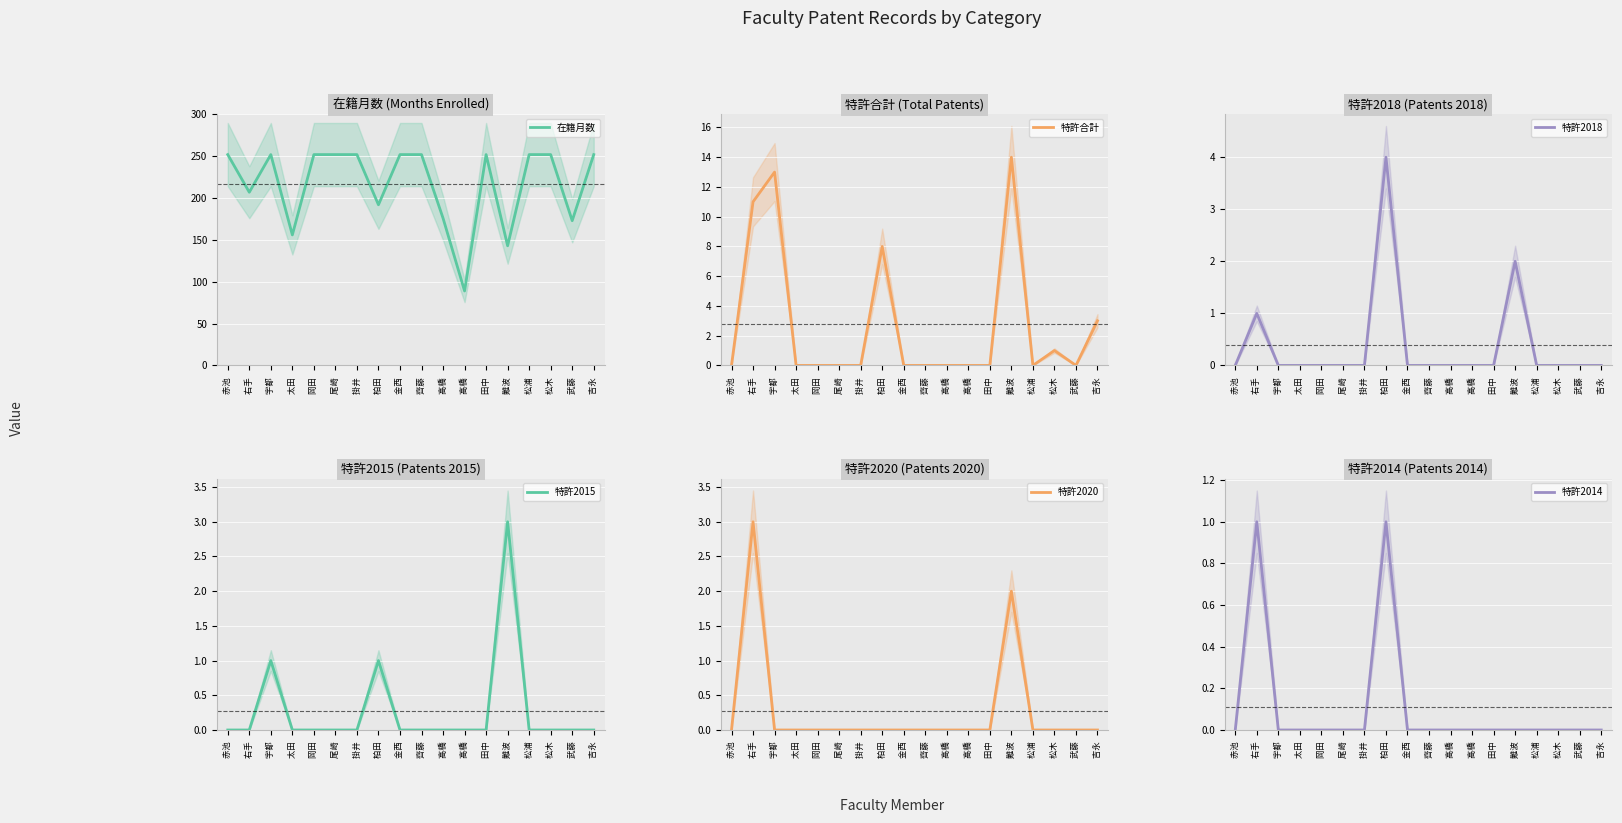

What is the sum of all 在籍月数 values?

3908